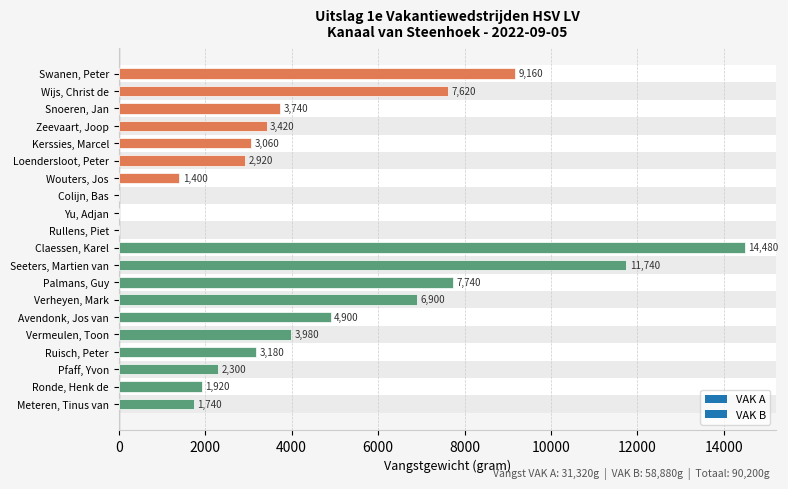

How many categories are shown in the chart?

20